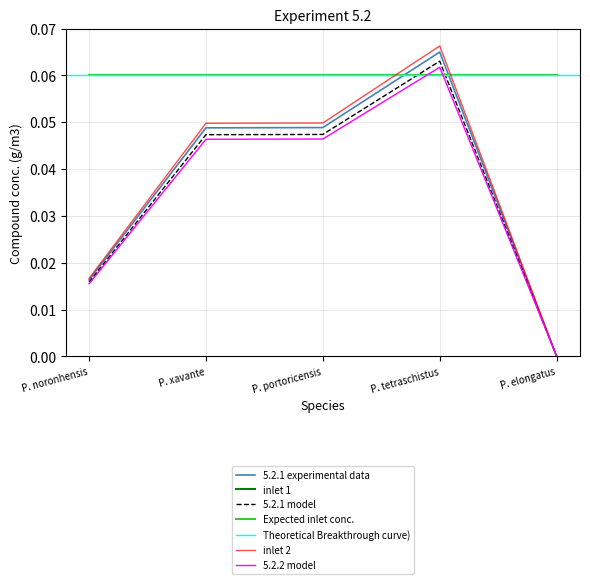

Between P. tetraschistus and P. noronhensis, which is larger?

P. tetraschistus